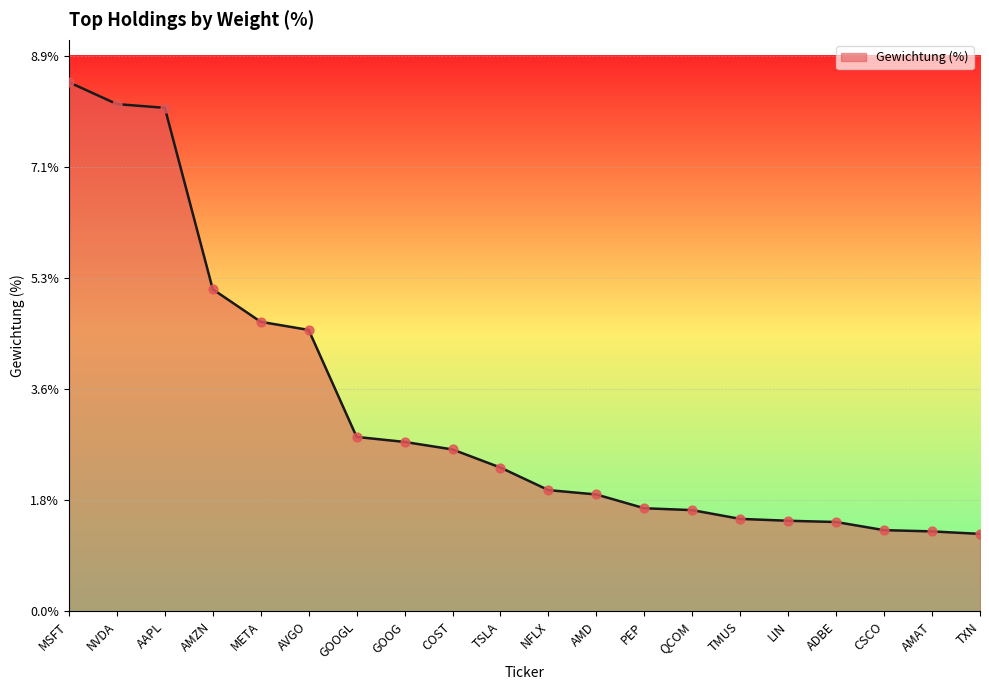

Which has a higher value, AVGO or TMUS?

AVGO